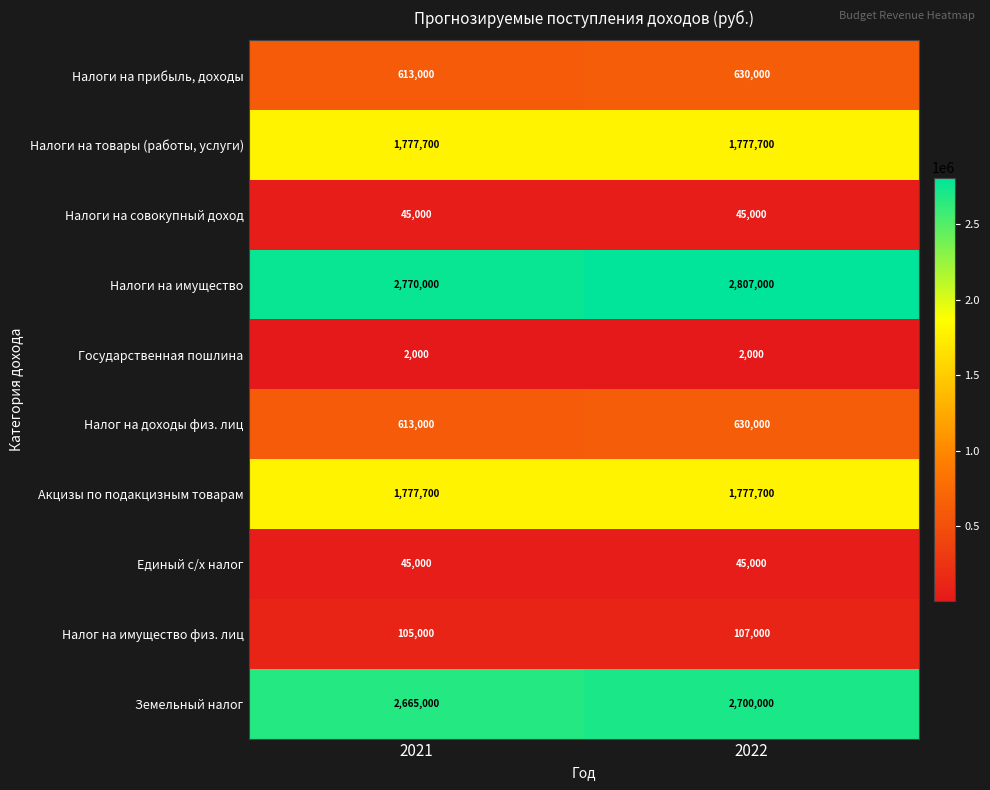

Reading left to right, extract all data points from this chart.

Налоги на прибыль, доходы: 2021=613000	2022=630000
Налоги на товары (работы, услуги): 2021=1777700	2022=1777700
Налоги на совокупный доход: 2021=45000	2022=45000
Налоги на имущество: 2021=2770000	2022=2807000
Государственная пошлина: 2021=2000	2022=2000
Налог на доходы физ. лиц: 2021=613000	2022=630000
Акцизы по подакцизным товарам: 2021=1777700	2022=1777700
Единый с/х налог: 2021=45000	2022=45000
Налог на имущество физ. лиц: 2021=105000	2022=107000
Земельный налог: 2021=2665000	2022=2700000